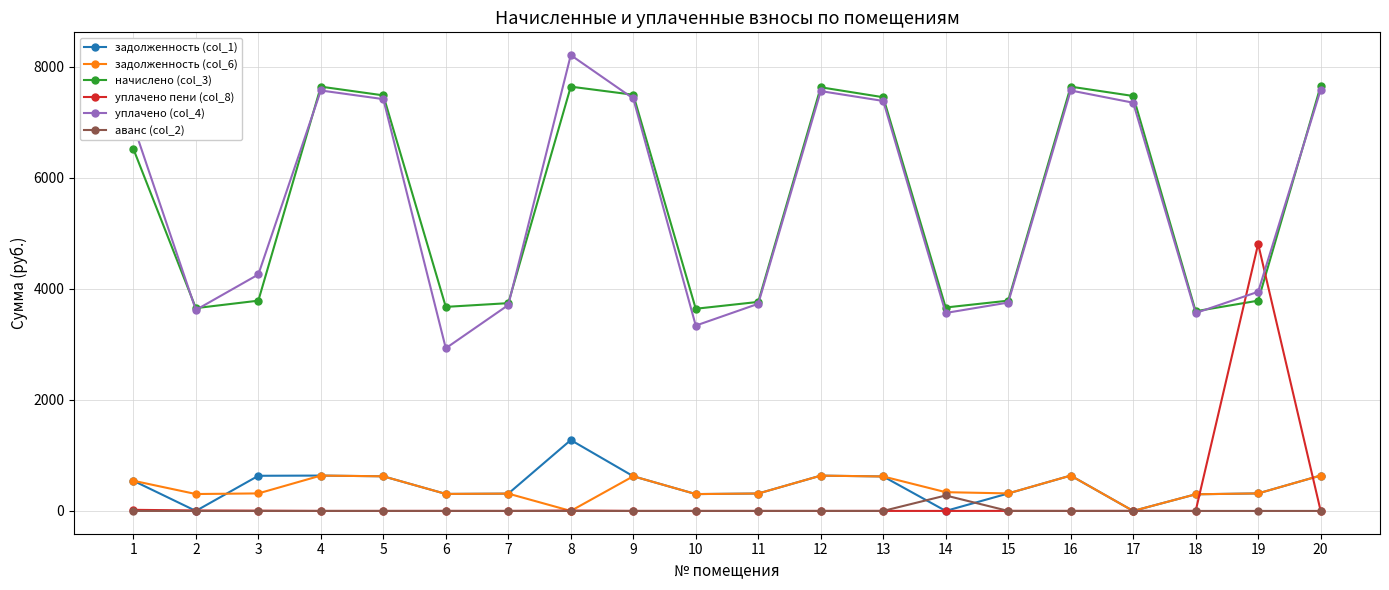

Which series has the widest spread of values?

уплачено (col_4)